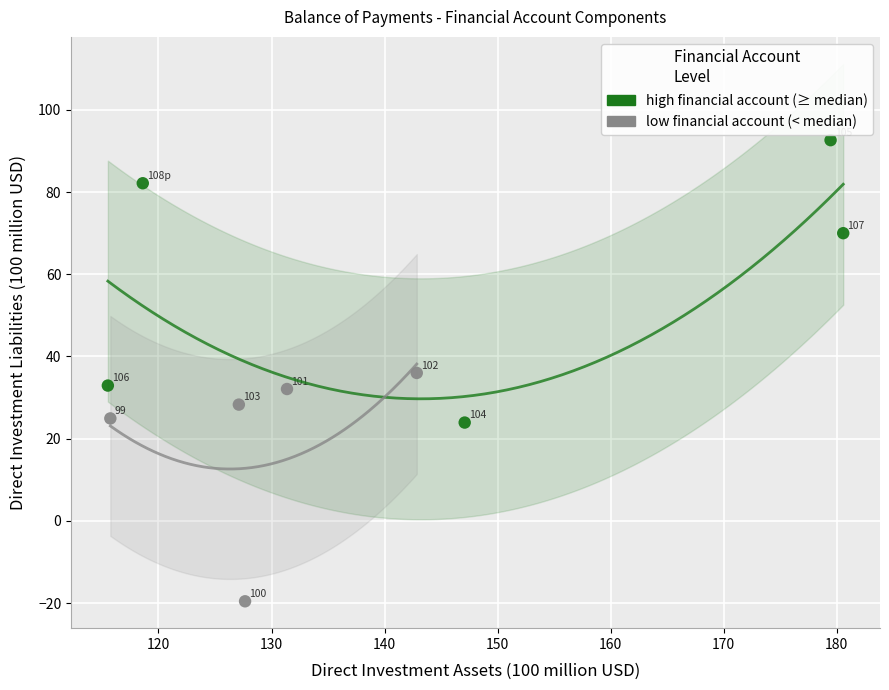

Which series contains the highest Y value?

high financial account (≥ median)